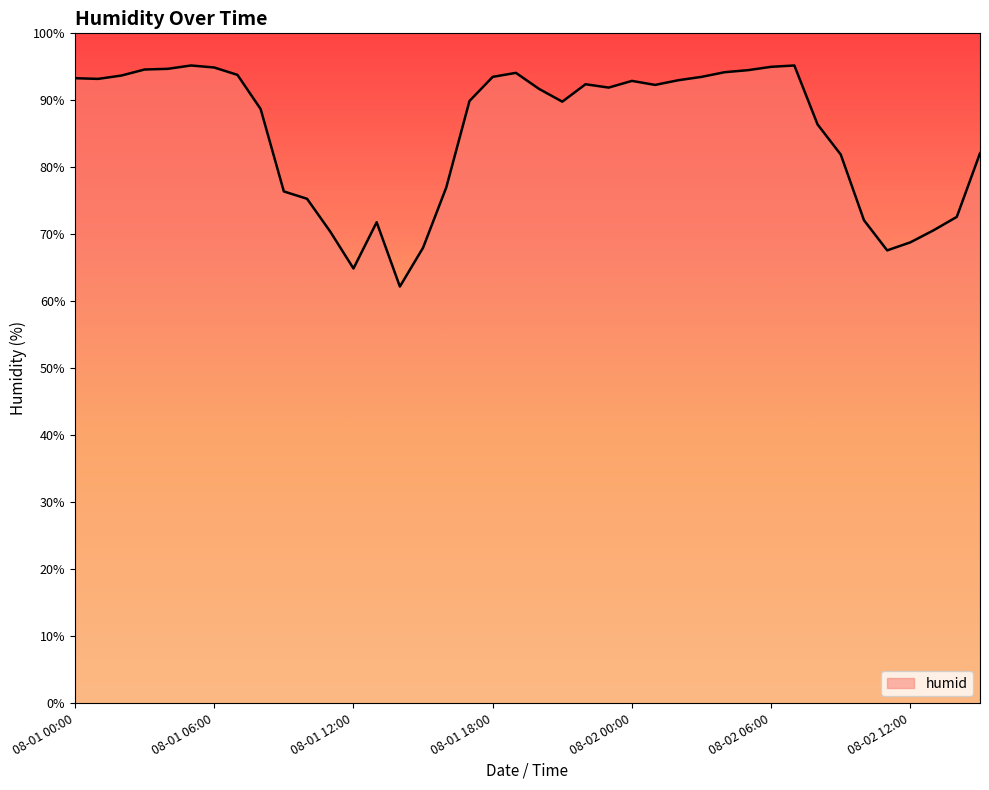

What is the minimum value shown in the chart?

62.2